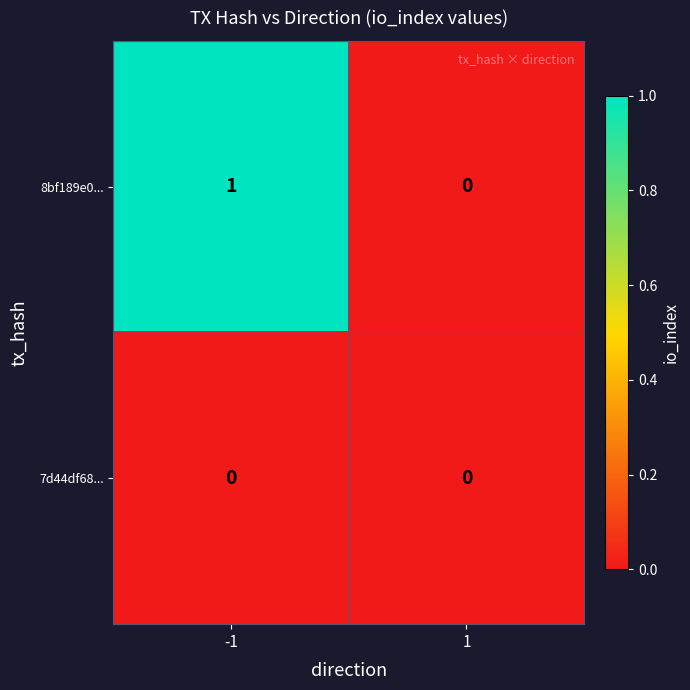

Rank the series by their average value, from lowest to highest.

7d44df68..., 8bf189e0...